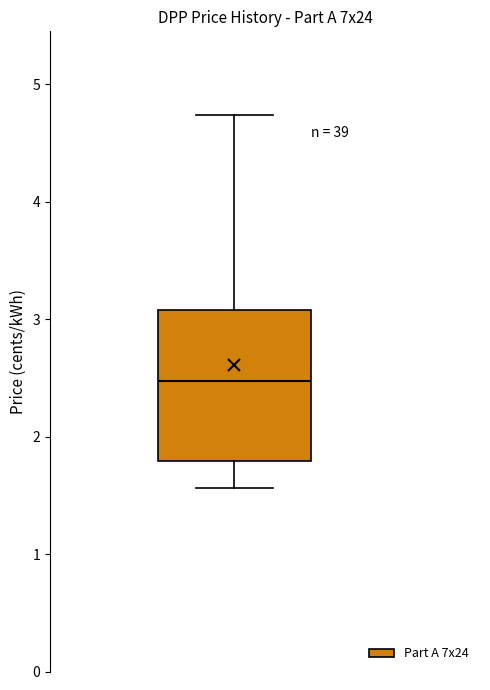

Where does the lower whisker of the box end on the y-axis? The values are not printed on the chart, so give them approximately, as read against the axis.

1.6